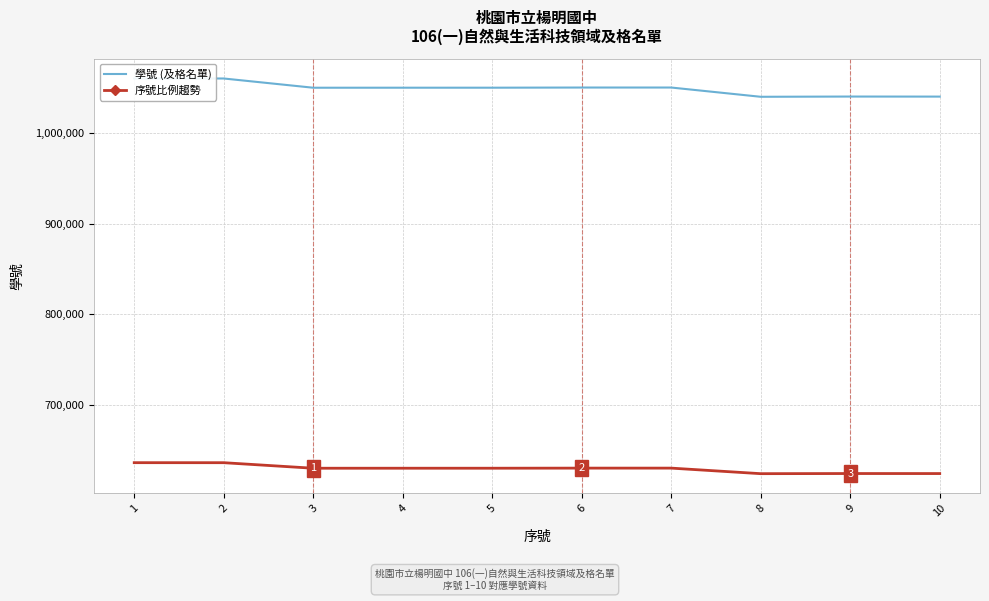

Reading left to right, what are all the values shown in this chart?

學號 (及格名單): 1060237.0	1060196.0	1050004.0	1050030.0	1050038.0	1050222.0	1050224.0	1040006.0	1040267.0	1040210.0
序號比例趨勢: 636142.2	636117.6	630002.4	630018.0	630022.8	630133.2	630134.4	624003.6	624160.2	624126.0